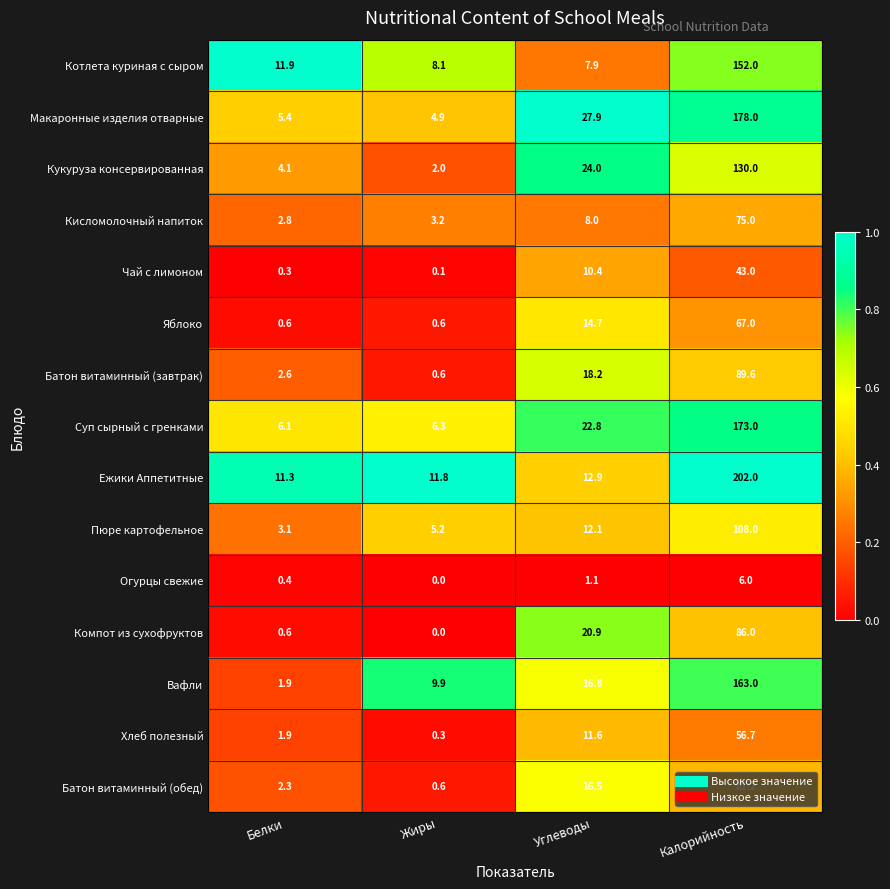

Between Углеводы and Калорийность, which series saw the biggest shift?

Ежики Аппетитные